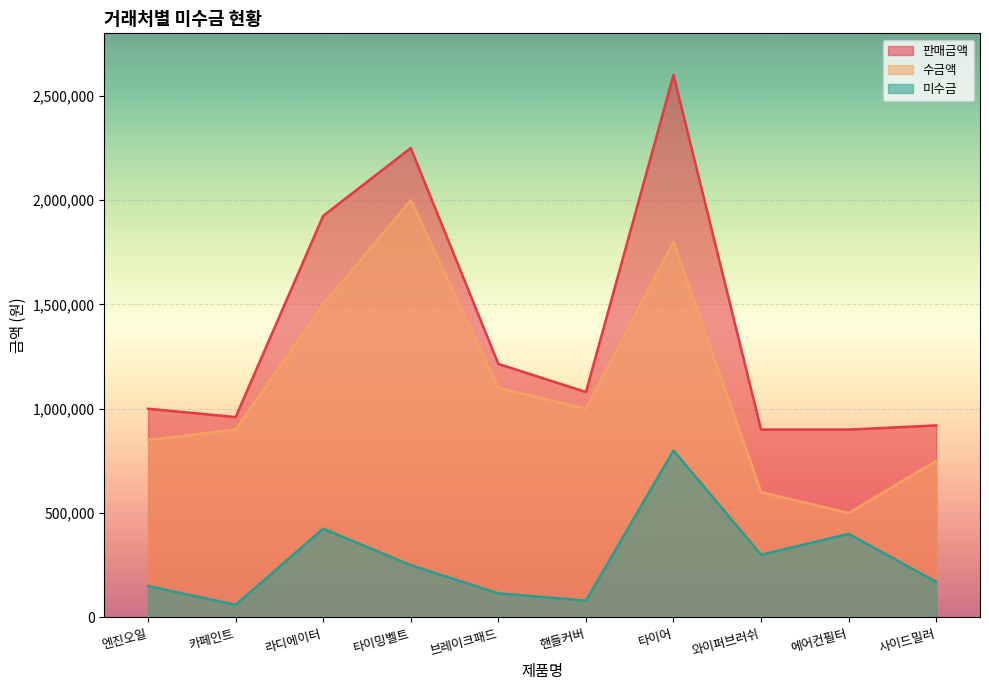

Which series changed the most between 카페인트 and 와이퍼브러쉬?

수금액